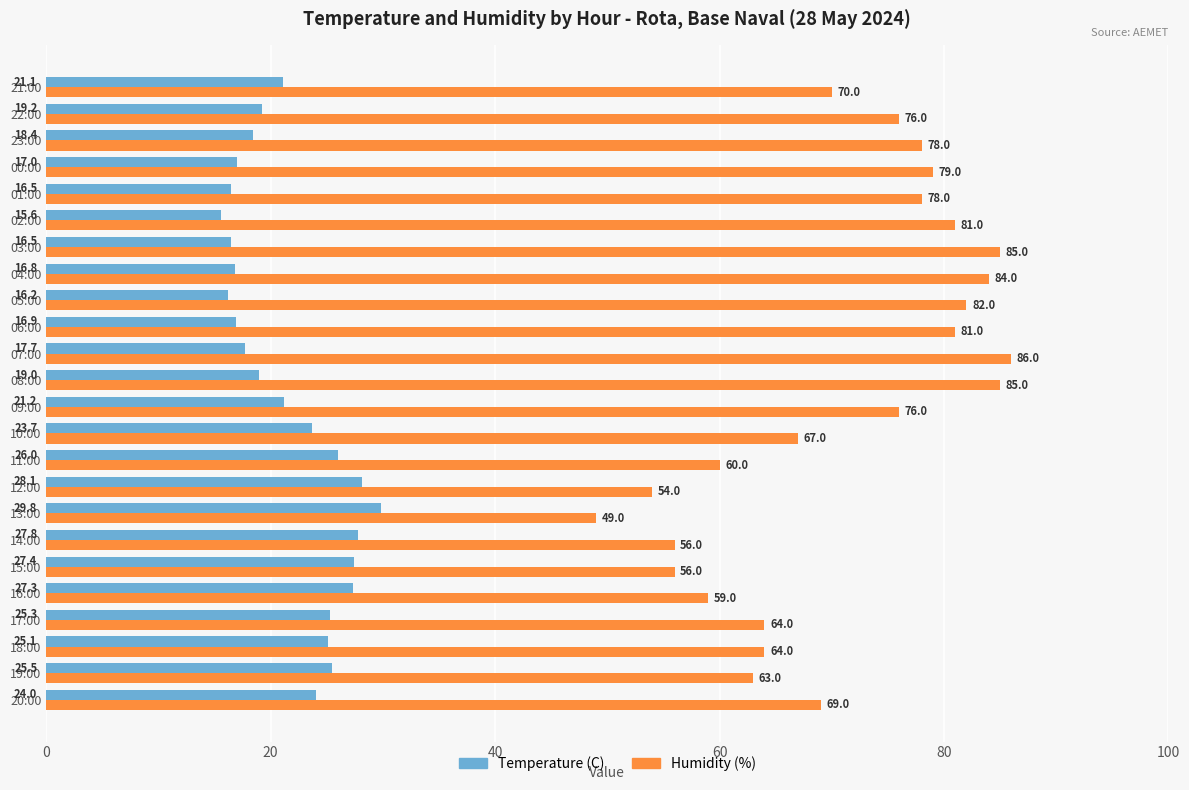

What is the sum of the Humidity (%) values at 15:00 and 10:00?

123.0